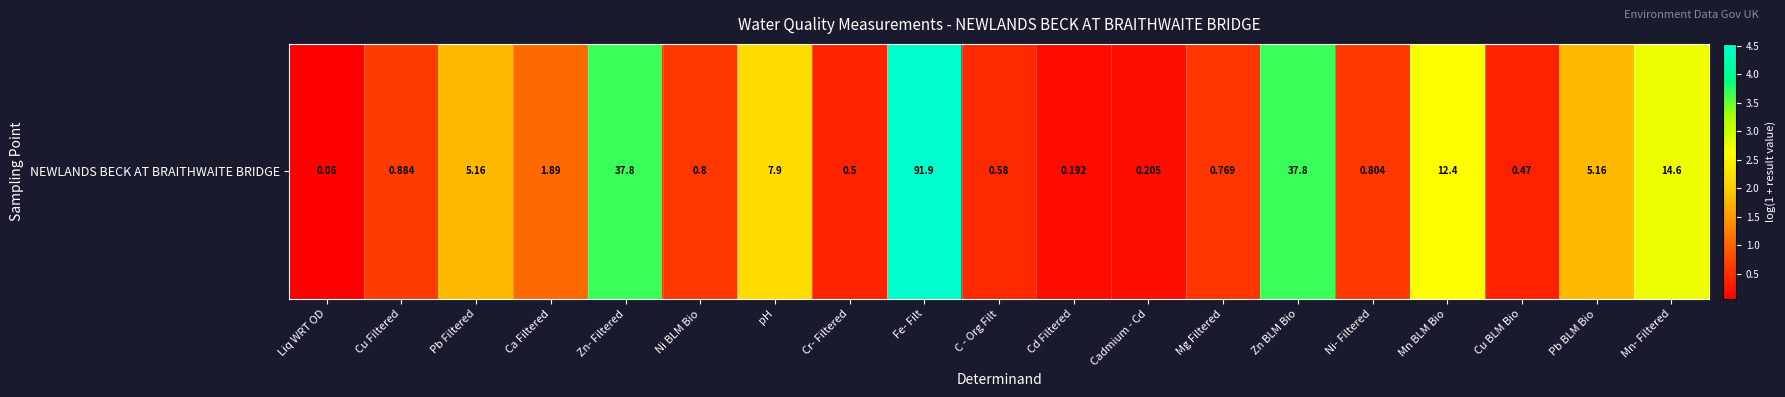

Is it true that the value at C - Org Filt is 0.1?

False